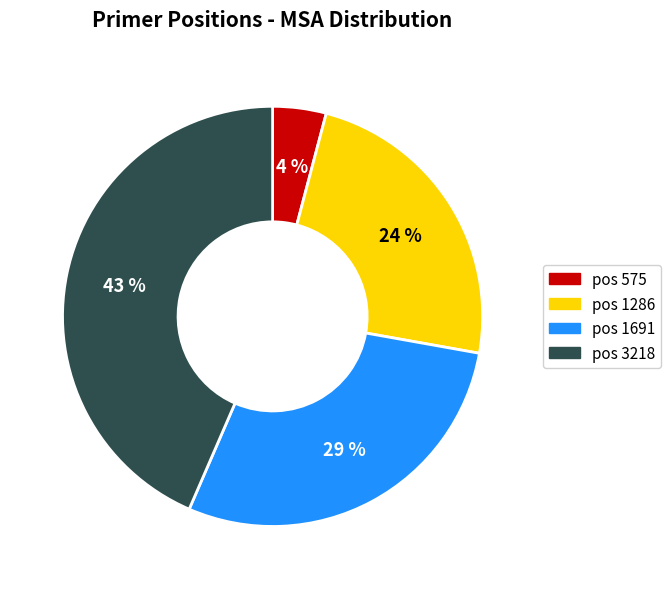

Does any single category account for the majority?

No